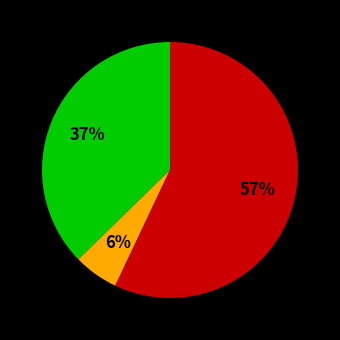

To the nearest percent, what is the difference between the largest and smallest slice percentages?

51%